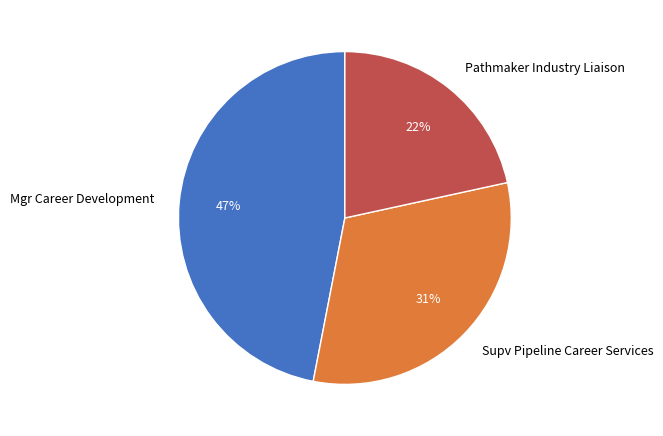

Between Mgr Career Development and Supv Pipeline Career Services, which is larger?

Mgr Career Development